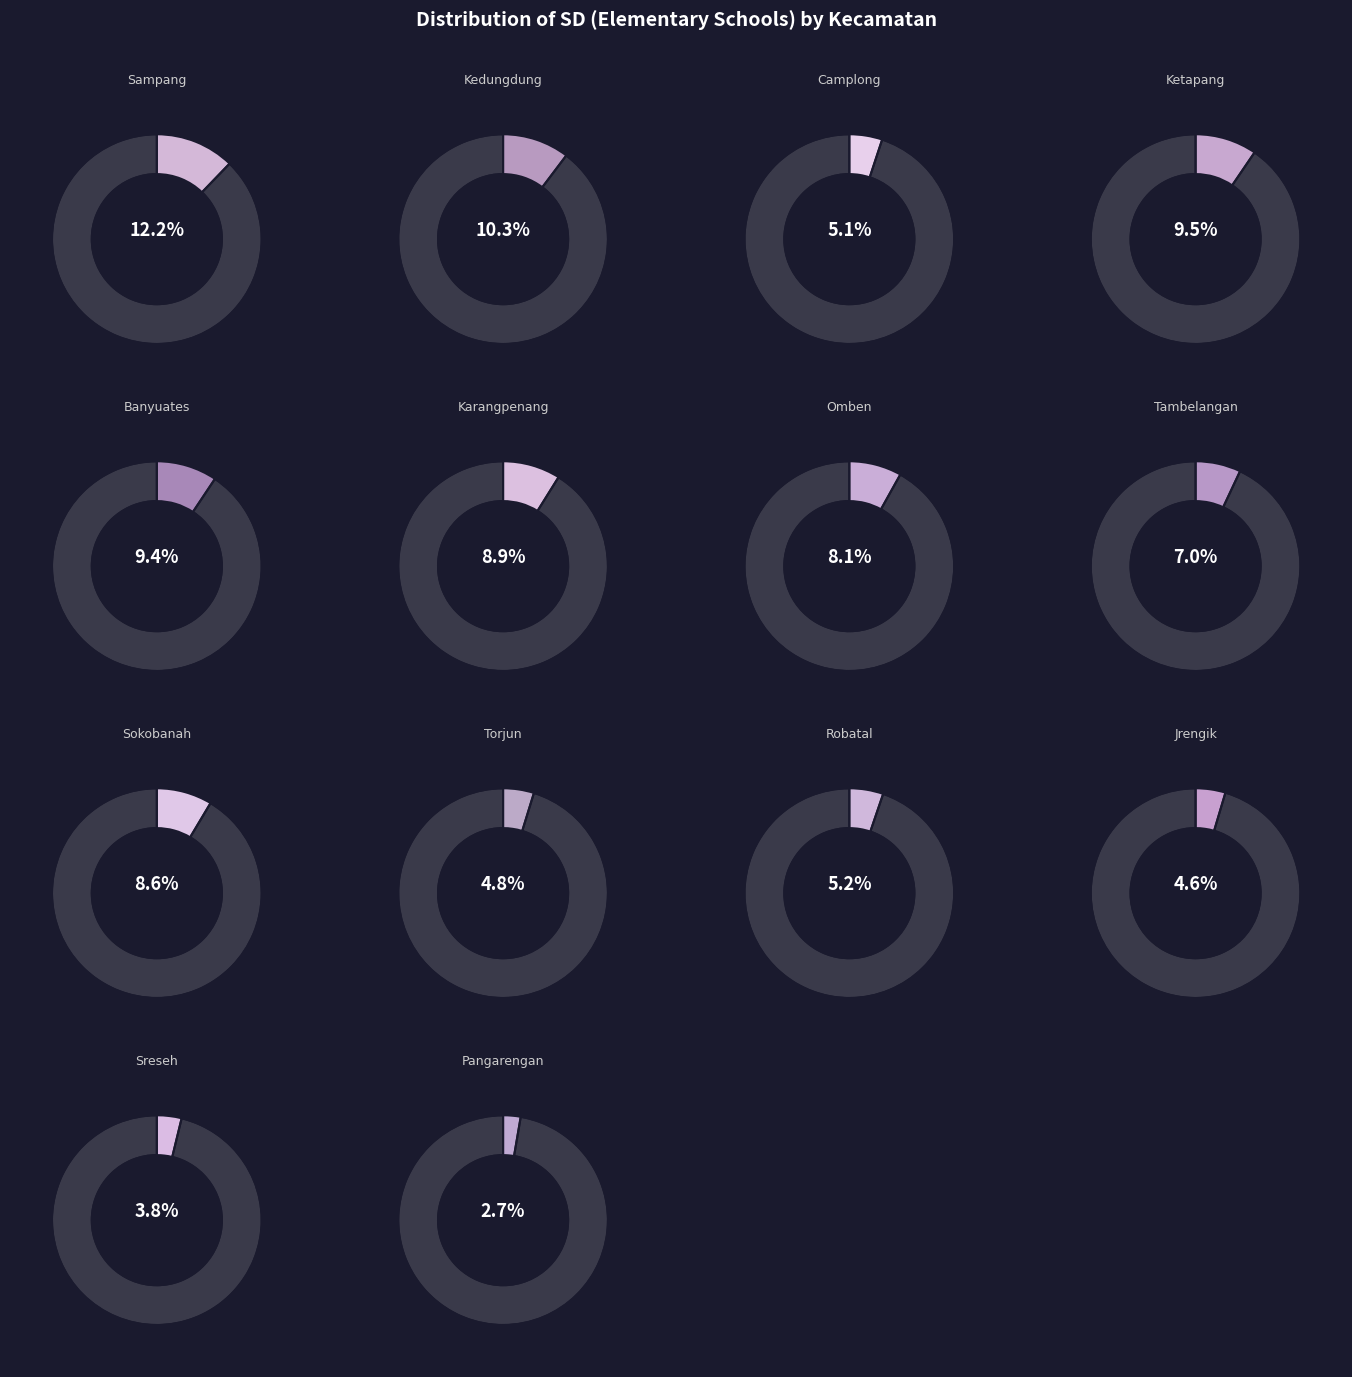

Is it true that Kec. Sampang is 12% of the pie?

True